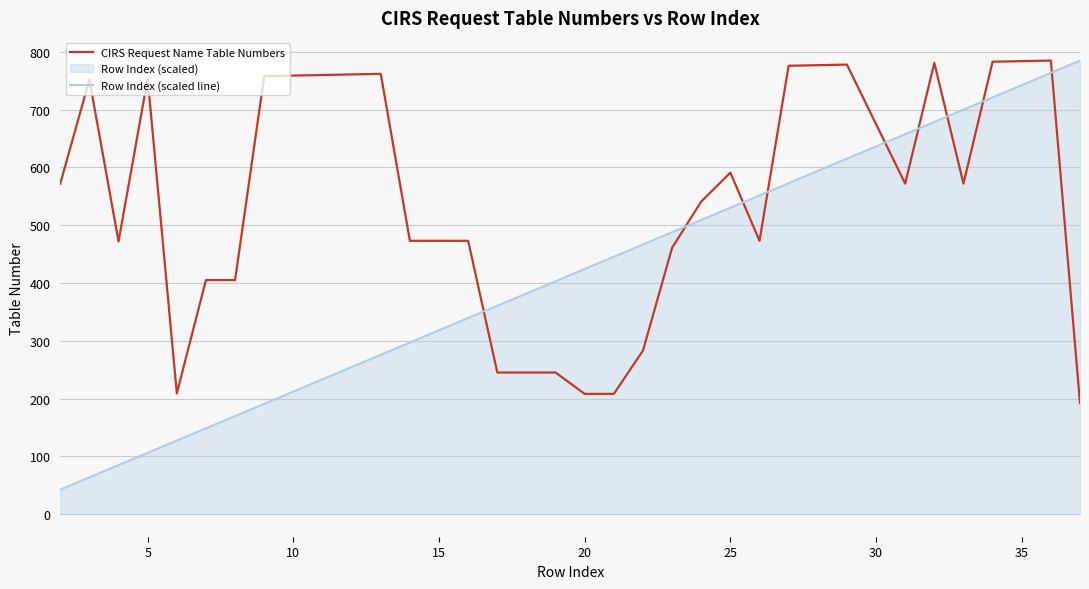

Which series has the largest total across all categories?

CIRS Request Name Table Numbers